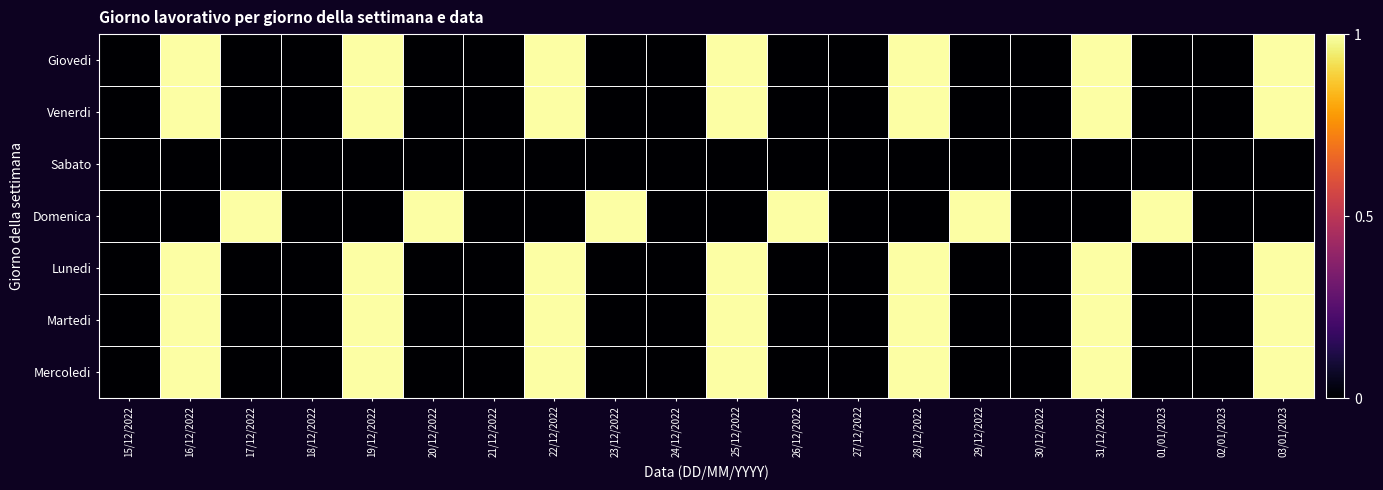

At 25/12/2022, list the series in order from largest to smallest.

Giovedi, Venerdi, Lunedi, Martedi, Mercoledi, Sabato, Domenica